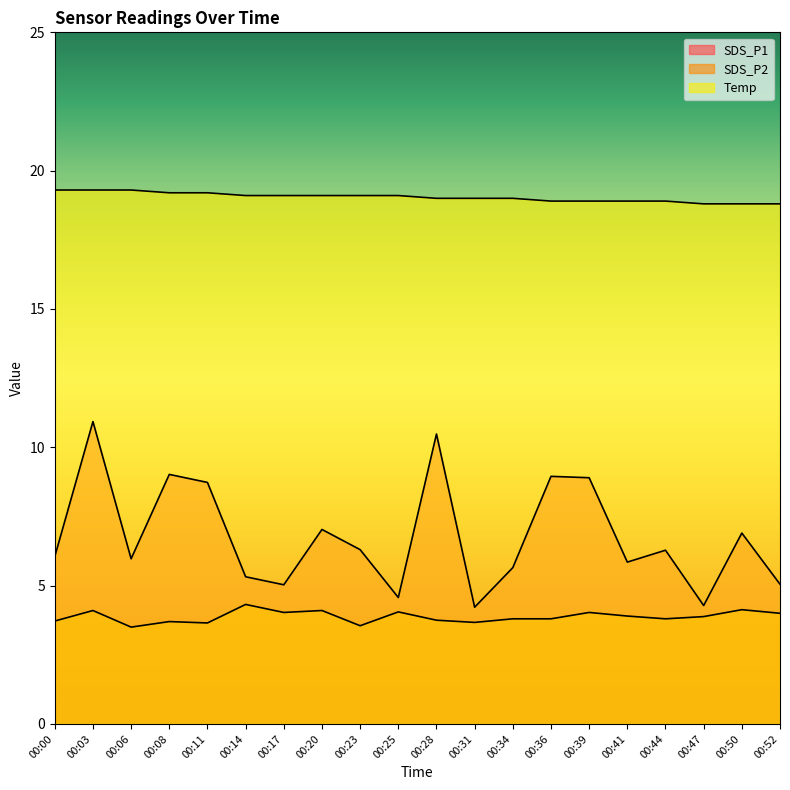

How many Temp values are between 18 and 19?

10